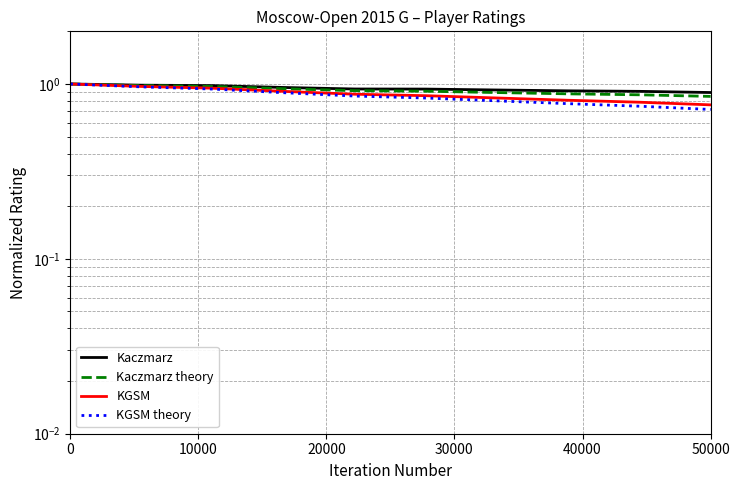

How many lines are shown in the chart?

4